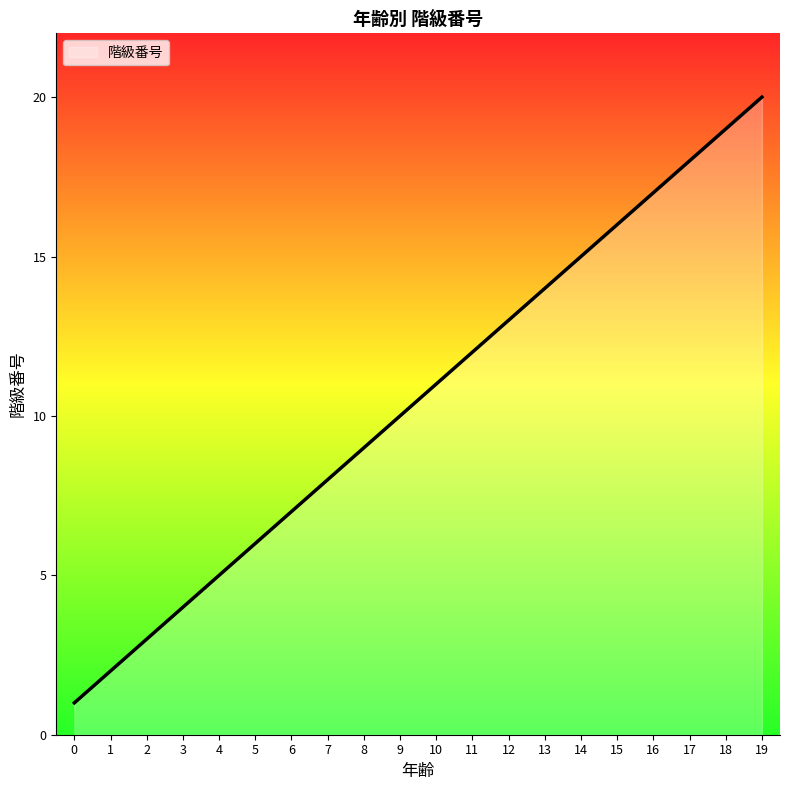

Which has a higher value, 14 or 11?

14